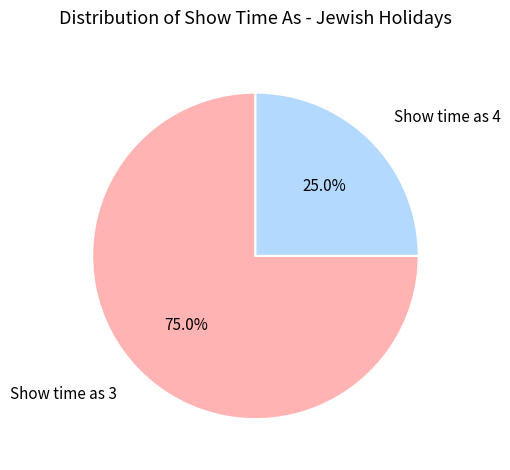

Is the sum of Show time as 3 and Show time as 4 greater than half?

Yes